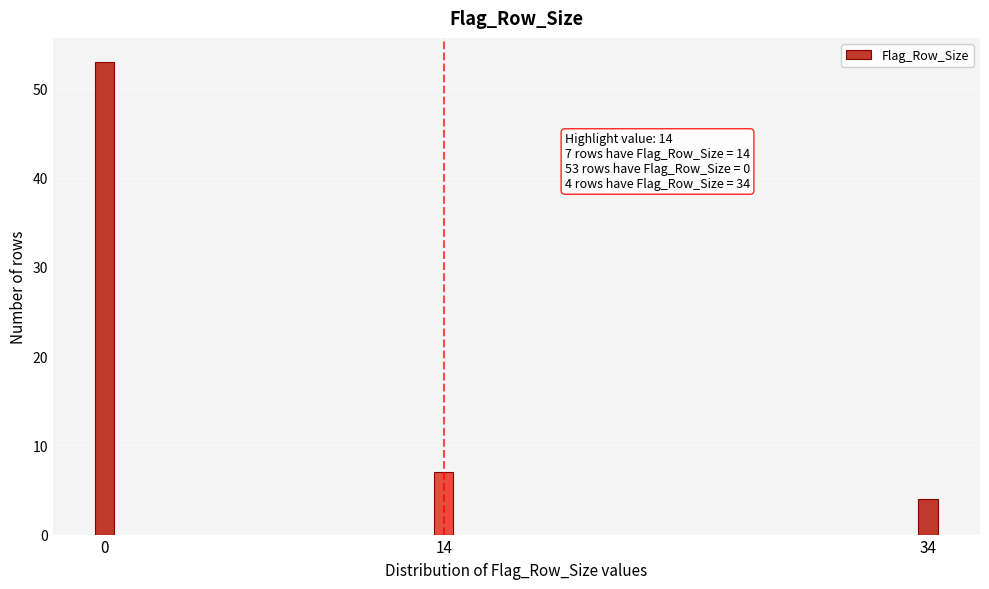

Reading left to right, extract all data points from this chart.

0=53	14=7	34=4